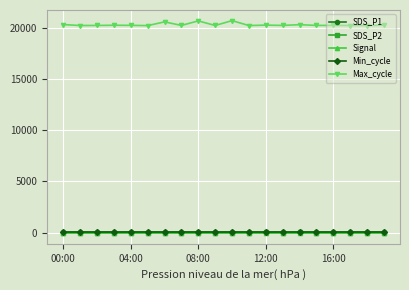

True or false: Signal and Min_cycle intersect in this chart.

False